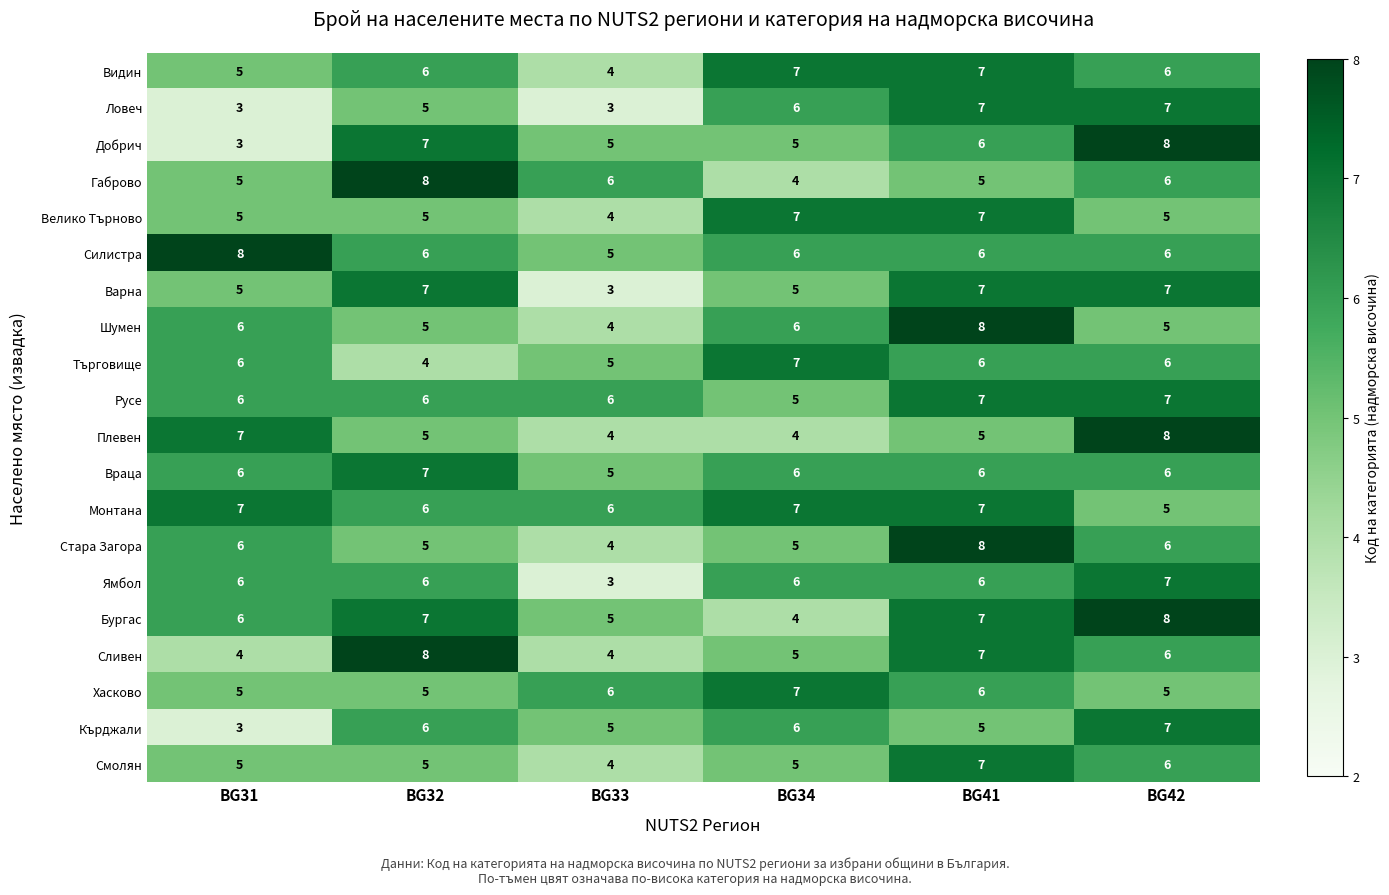

Which series has the widest spread of values?

Добрич